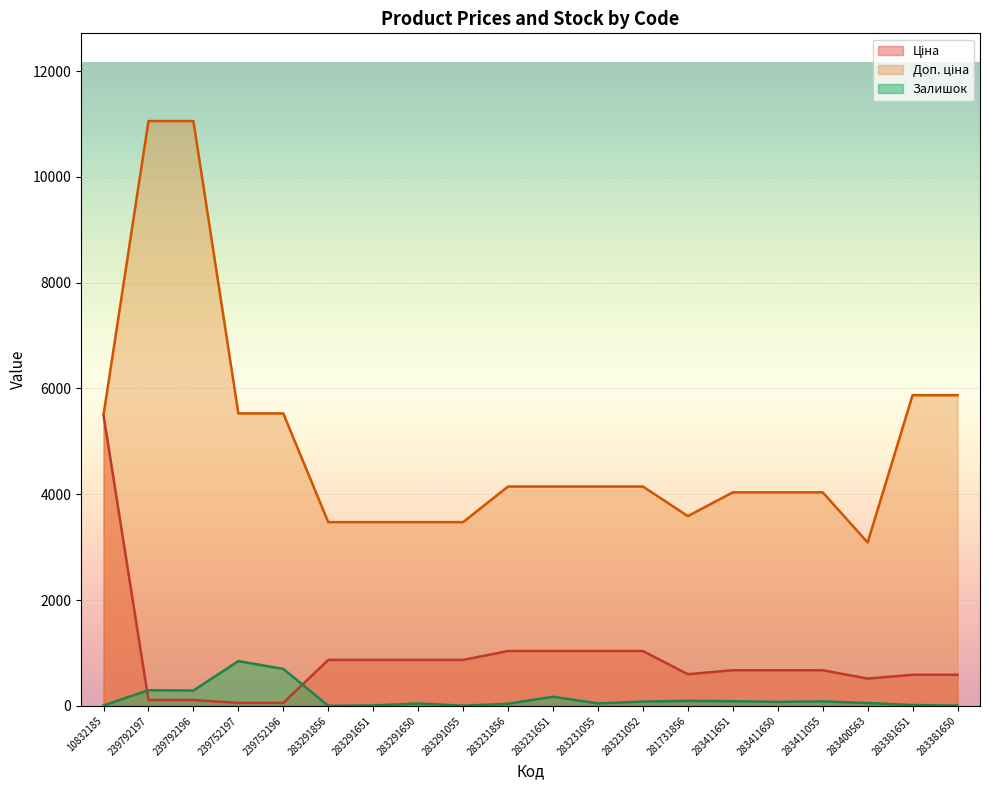

What is the difference between the Залишок values at 239752196 and 283411651?

611.0